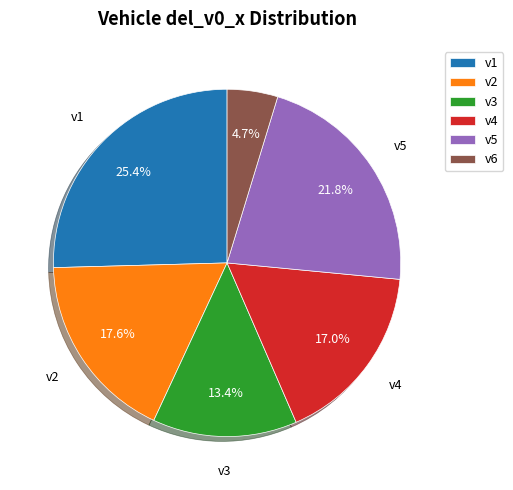

Which slice is the largest?

v1